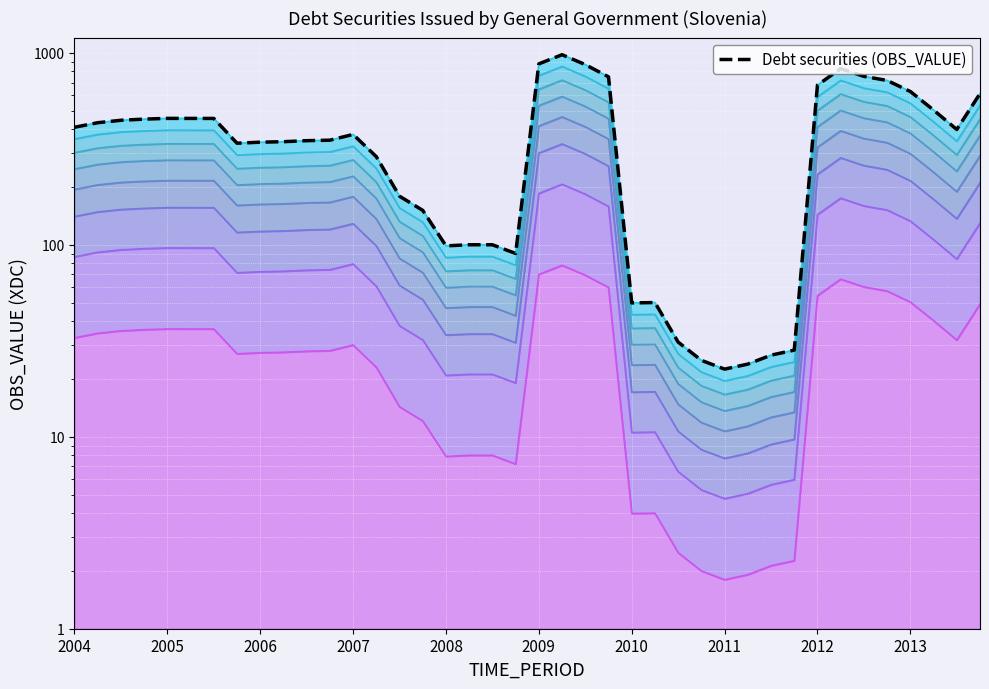

Which category has the highest value in the Debt securities (OBS_VALUE) band 8 series?

21